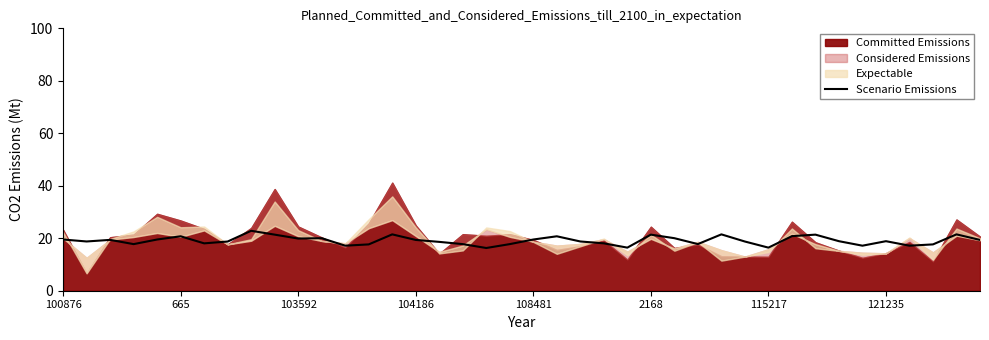

Which category has the lowest value across all series?

18